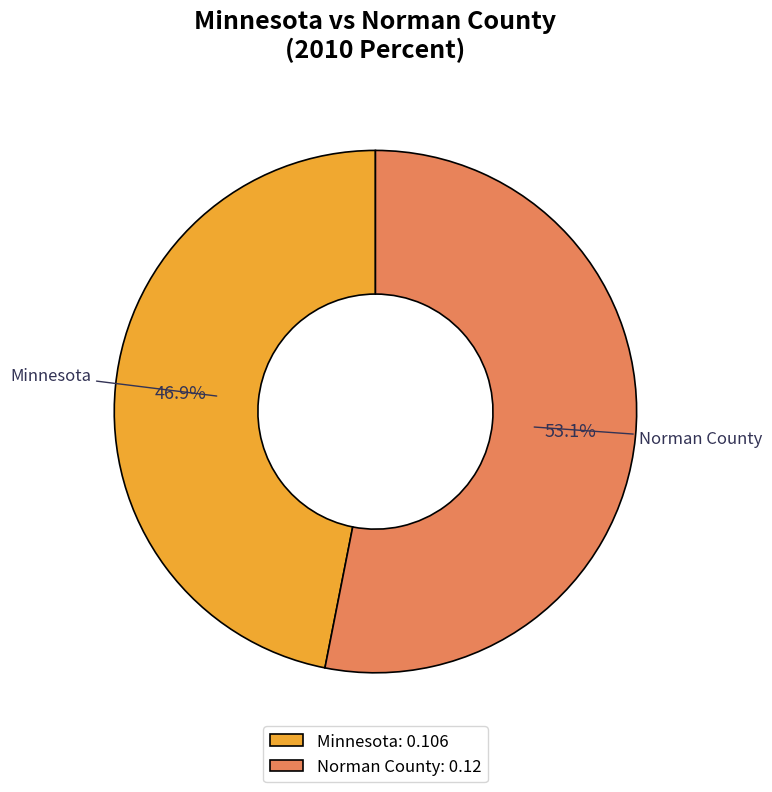

To the nearest percent, what is the difference between the Norman County and Minnesota slice percentages?

6%